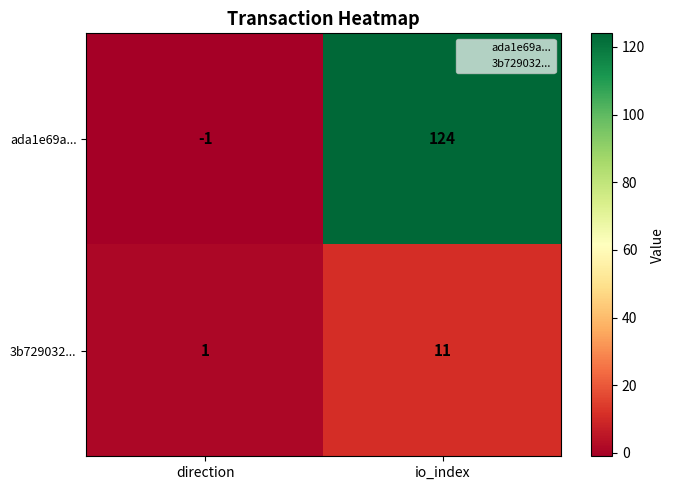

At which category is the sum across all series the highest?

io_index